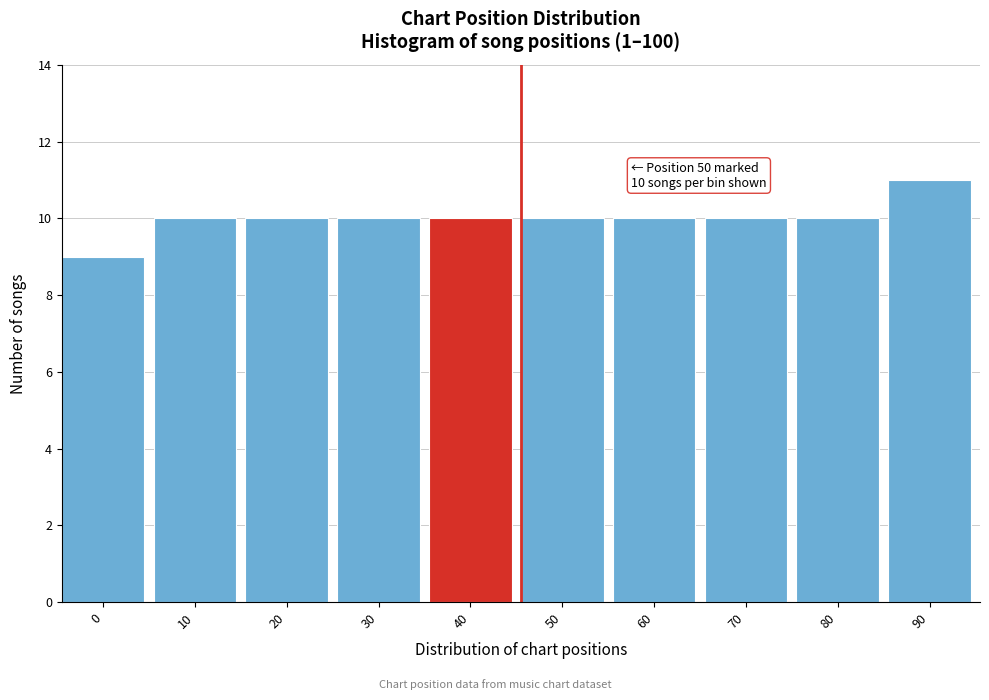

Reading left to right, what are all the values shown in this chart?

9	10	10	10	10	10	10	10	10	11